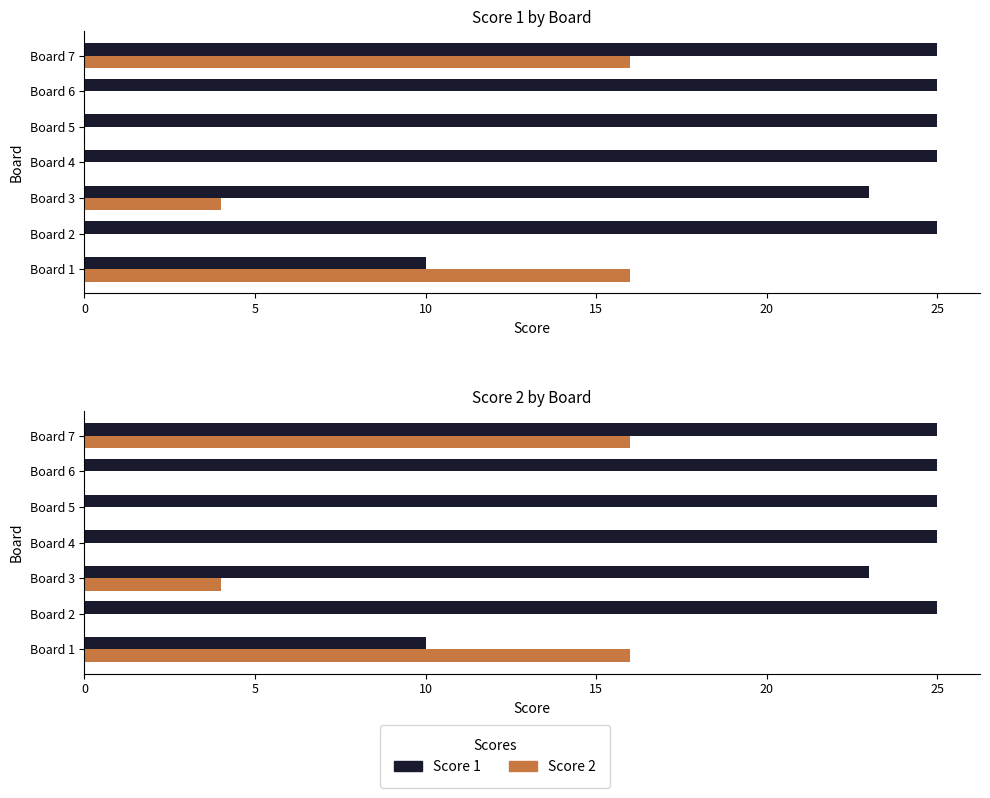

What is the approximate value of Score 1 at Board 6?

25